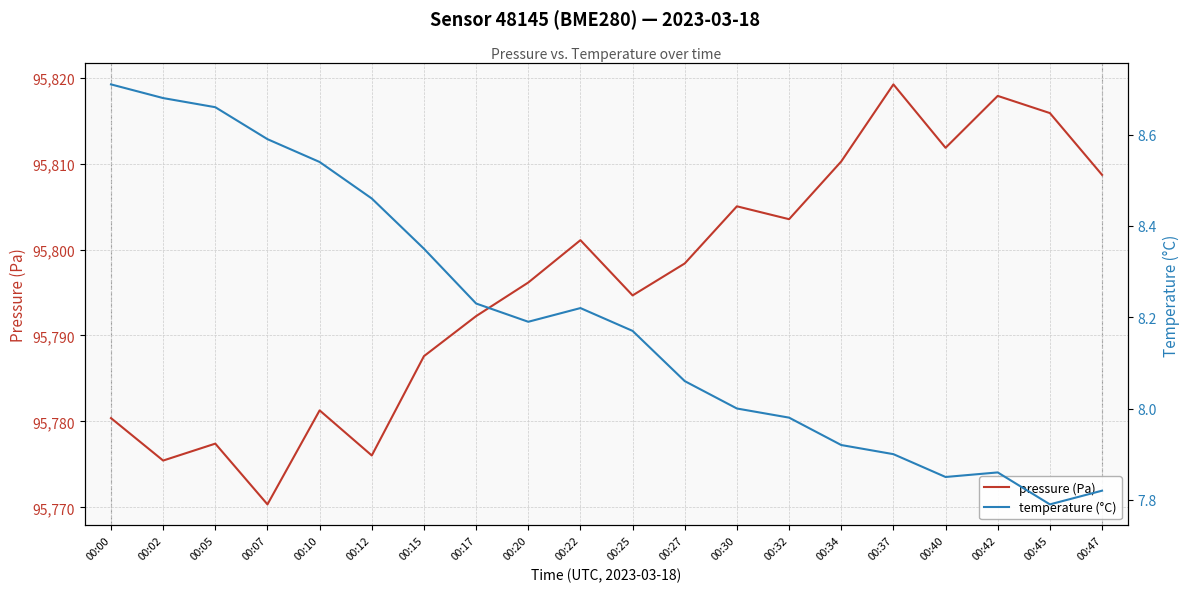

At which label does pressure (Pa) first exceed 95798?

00:22